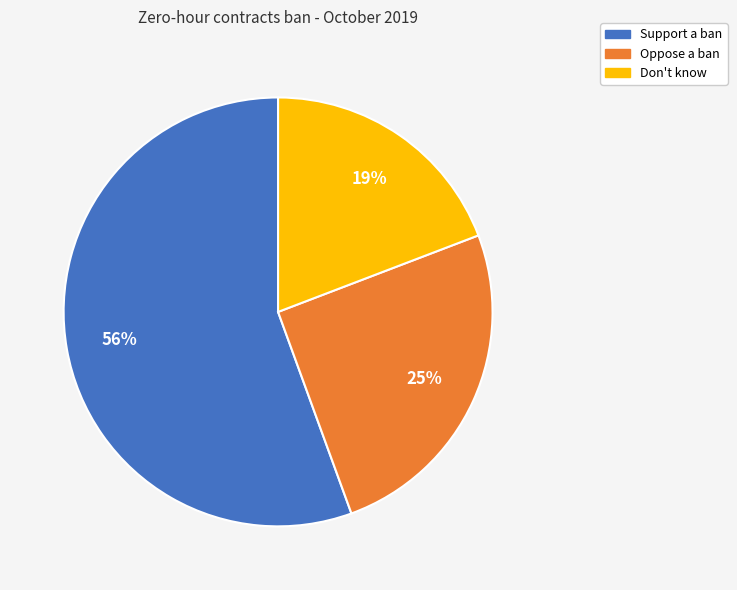

Do Support a ban and Don't know together represent more than half of the pie?

Yes